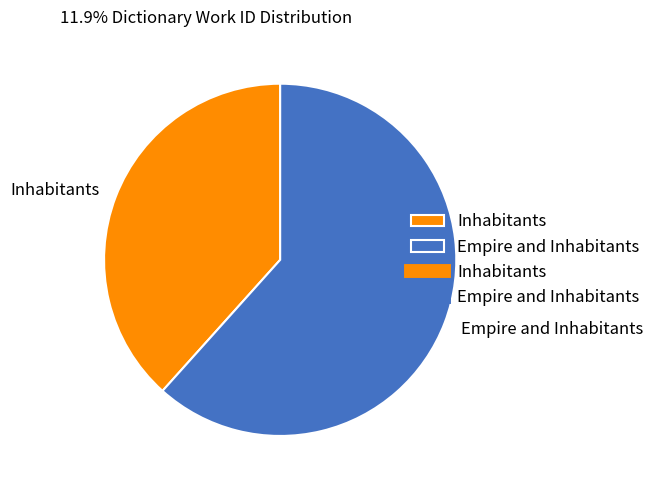

True or false: Inhabitants accounts for 29% of the total.

False